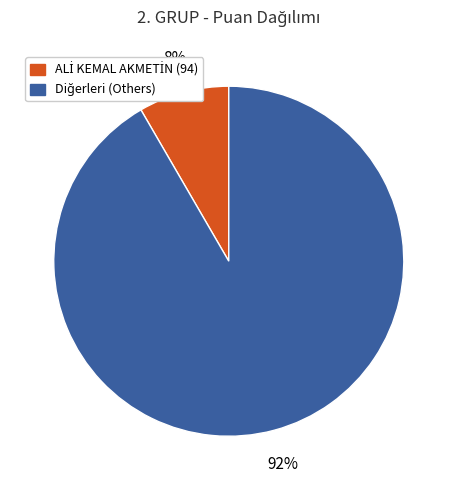

To the nearest percent, what is the average slice percentage?

50%